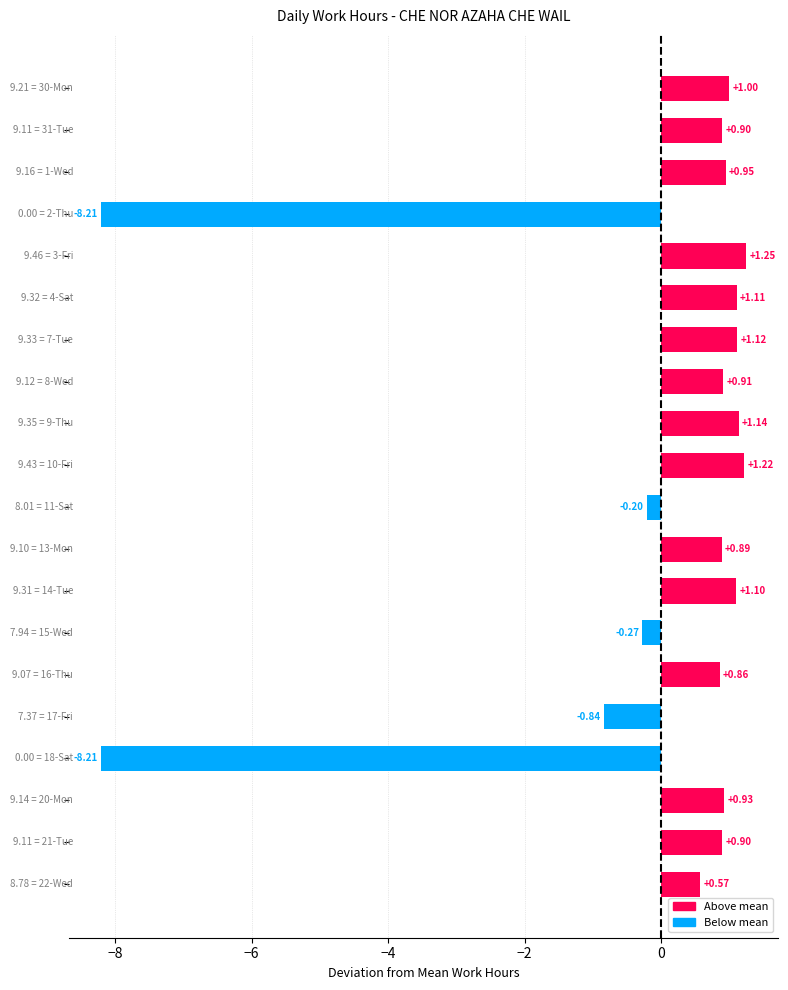

What is the sum of all values?

-2.9